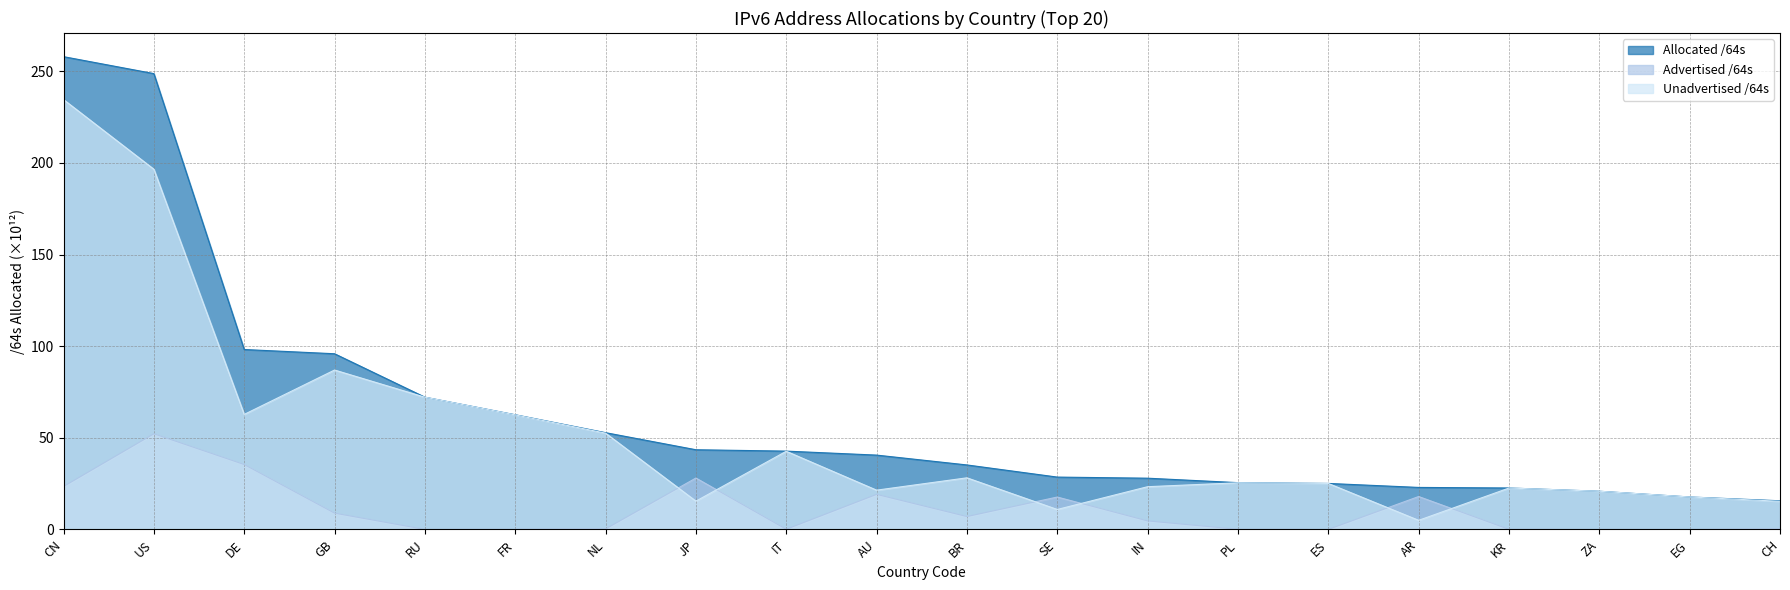

What position from the right is IN?

8